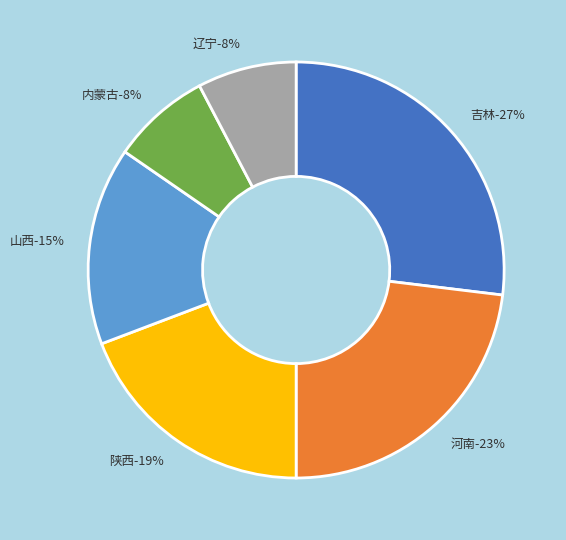

What is the smallest slice in the pie chart?

内蒙古